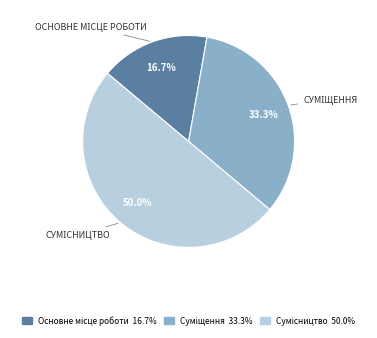

What is the ratio of the value at Основне місце роботи to the value at Сумісництво?

0.3